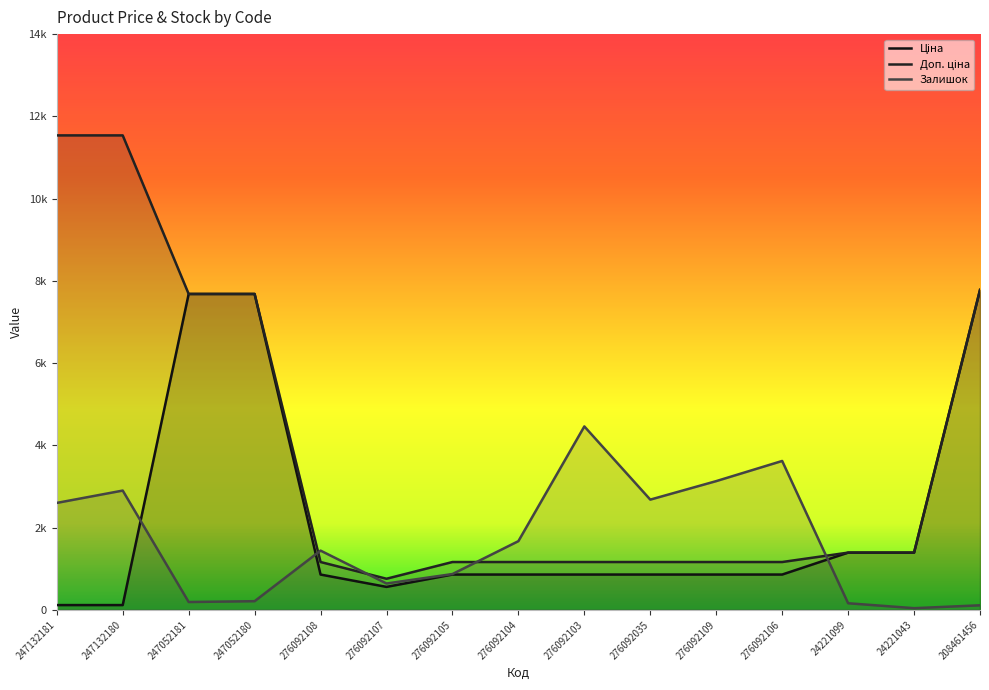

Between 24221043 and 276092104, which is larger?

24221043